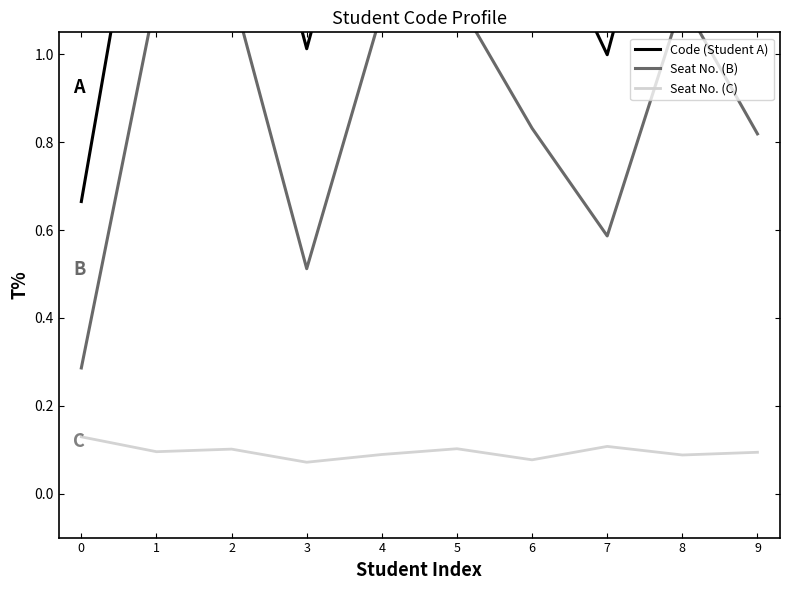

Which series has the largest range (max minus min)?

Code (Student A)